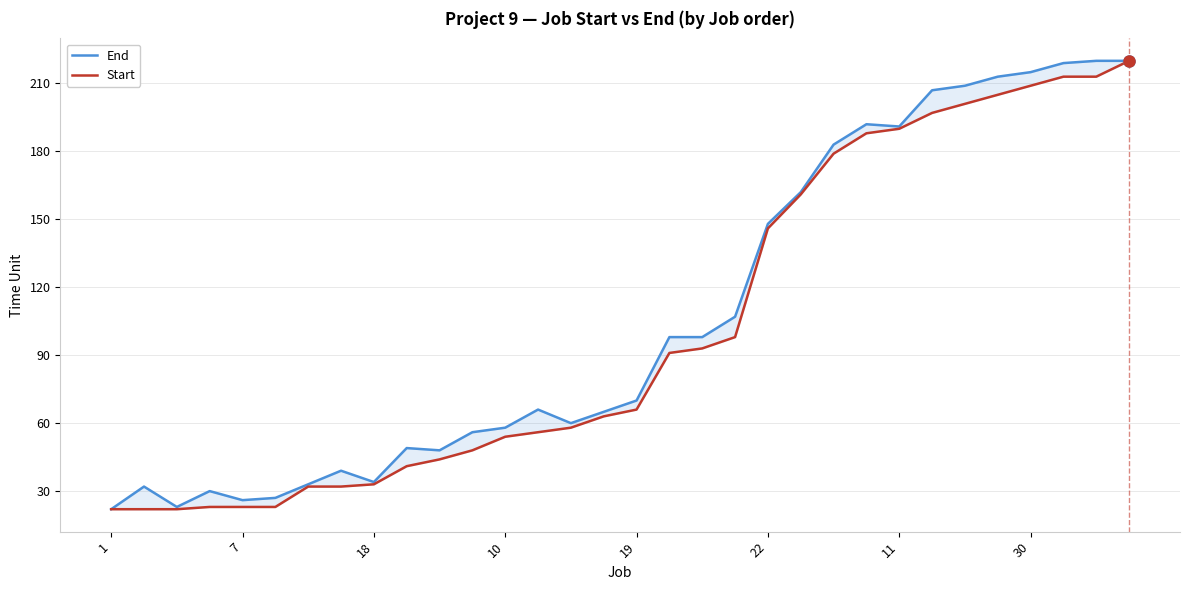

What is the approximate value of Start at 7?

22